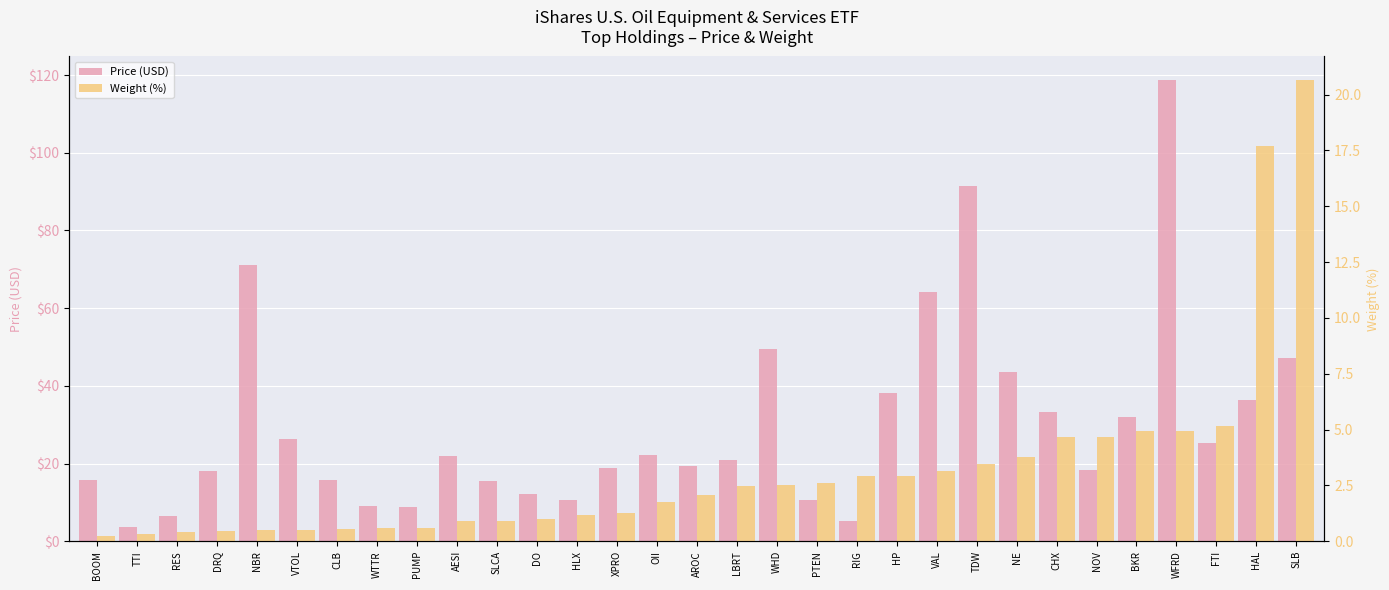

Reading left to right, list all the values displayed in this chart.

Price (USD): BOOM=15.7	TTI=3.7	RES=6.5	DRQ=18.1	NBR=71.0	VTOL=26.3	CLB=15.7	WTTR=9.1	PUMP=8.9	AESI=22.0	SLCA=15.5	DO=12.3	HLX=10.6	XPRO=19.0	OII=22.2	AROC=19.5	LBRT=21.0	WHD=49.5	PTEN=10.5	RIG=5.3	HP=38.2	VAL=64.1	TDW=91.4	NE=43.6	CHX=33.2	NOV=18.4	BKR=31.9	WFRD=118.8	FTI=25.4	HAL=36.3	SLB=47.2
Weight (%): BOOM=0.2	TTI=0.3	RES=0.4	DRQ=0.5	NBR=0.5	VTOL=0.5	CLB=0.6	WTTR=0.6	PUMP=0.6	AESI=0.9	SLCA=0.9	DO=1.0	HLX=1.2	XPRO=1.3	OII=1.7	AROC=2.1	LBRT=2.5	WHD=2.5	PTEN=2.6	RIG=2.9	HP=2.9	VAL=3.1	TDW=3.5	NE=3.8	CHX=4.7	NOV=4.7	BKR=4.9	WFRD=5.0	FTI=5.2	HAL=17.7	SLB=20.7